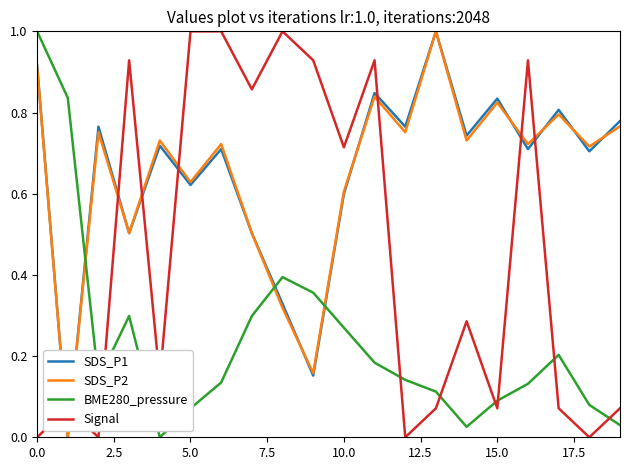

How many times do Signal and SDS_P2 cross each other?

8